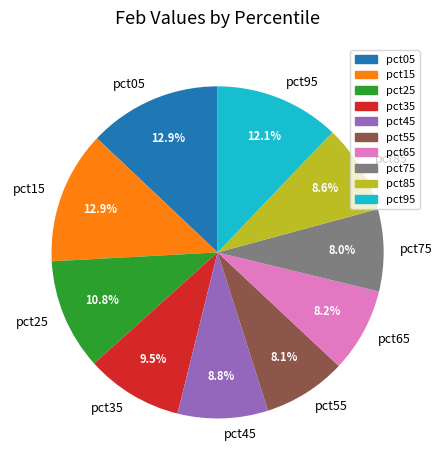

What is the total percentage of pct65 and pct75?

16.2%